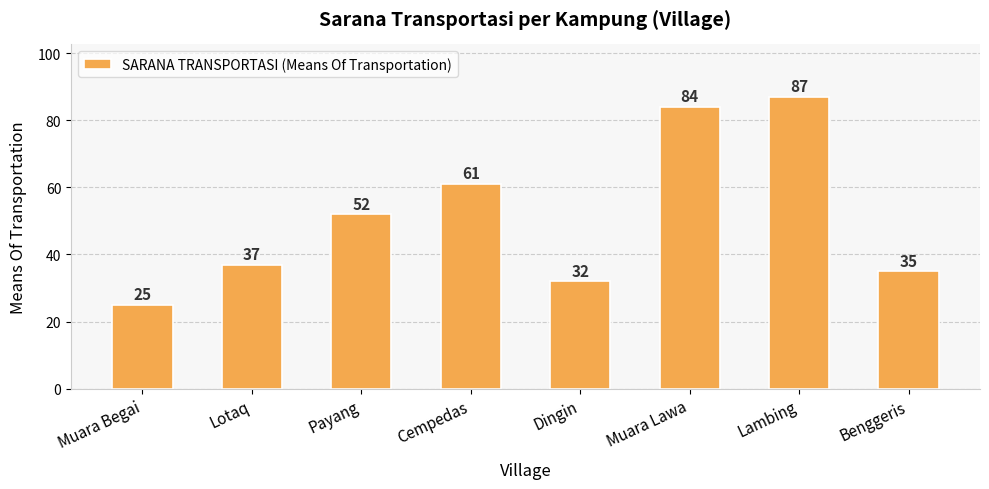

True or false: the data shows 84 at Muara Lawa.

True